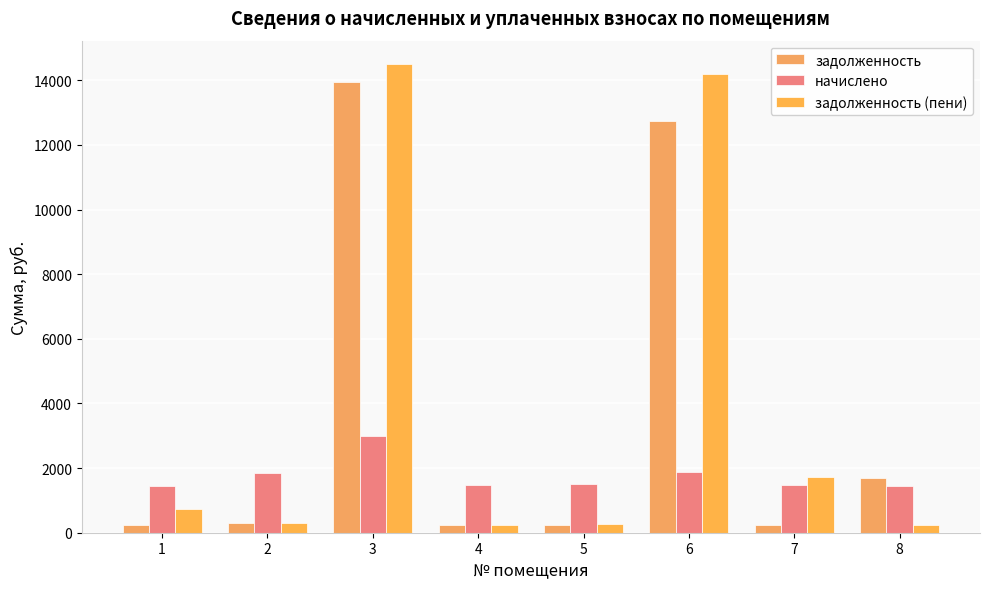

Which has a higher value, 1 or 4?

4